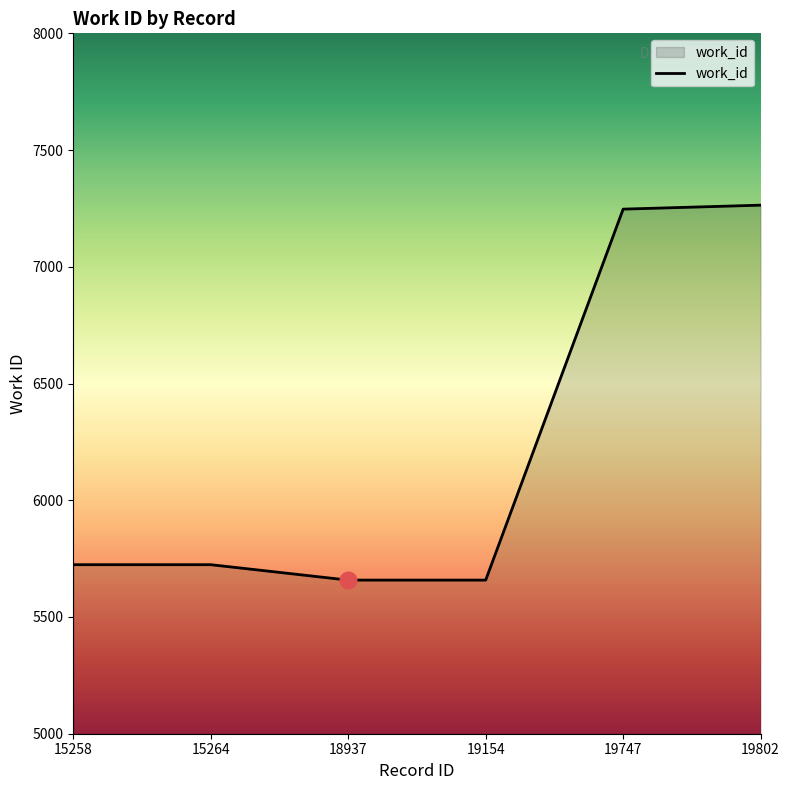

Reading left to right, what are all the values shown in this chart?

15258=5724	15264=5724	18937=5658	19154=5658	19747=7247	19802=7264